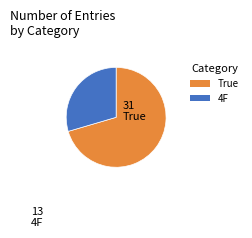

Is the sum of 4F and True greater than half?

Yes